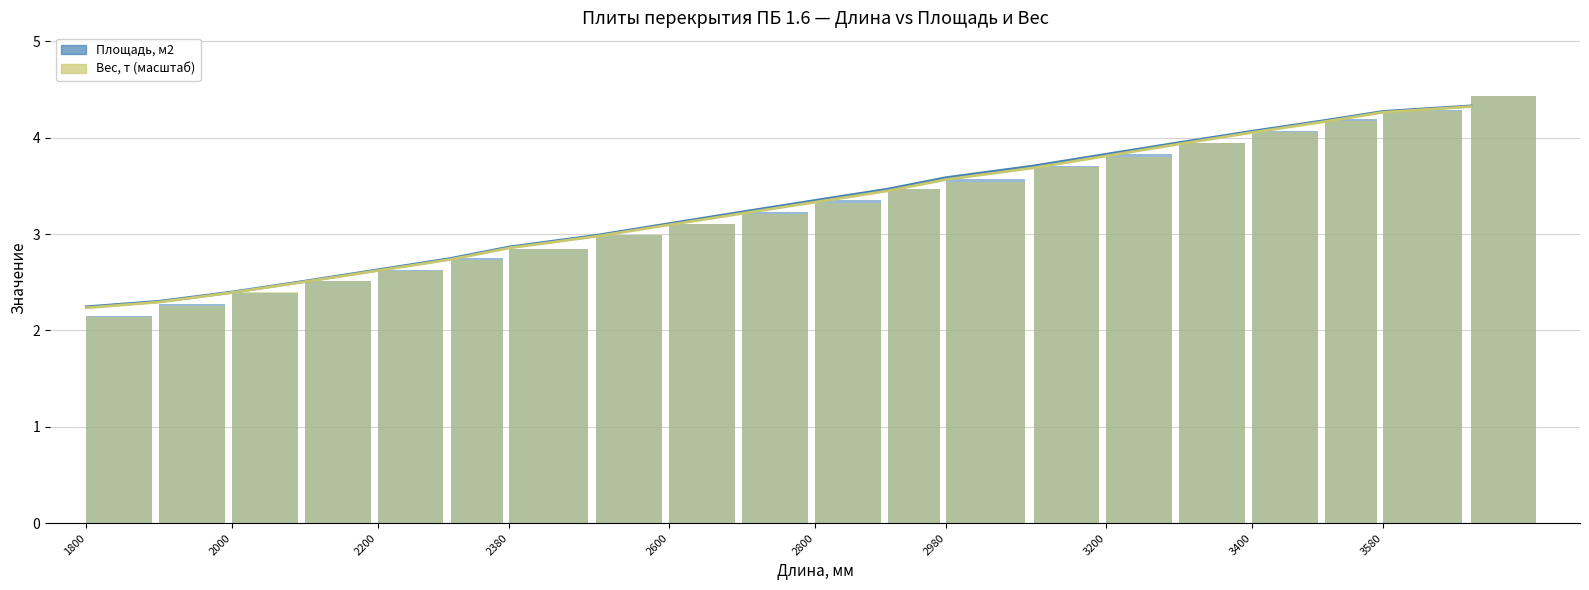

What are all the series names shown in the legend?

Площадь, м2, Вес, т (масштаб)